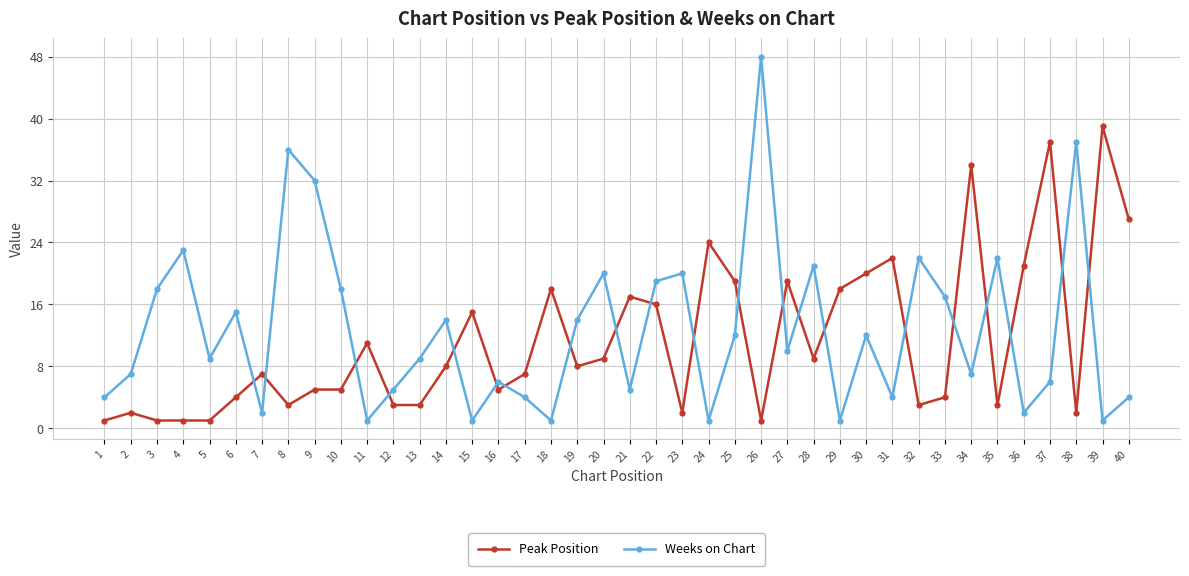

What is the difference between the second highest and second lowest values in the Peak Position series?

36